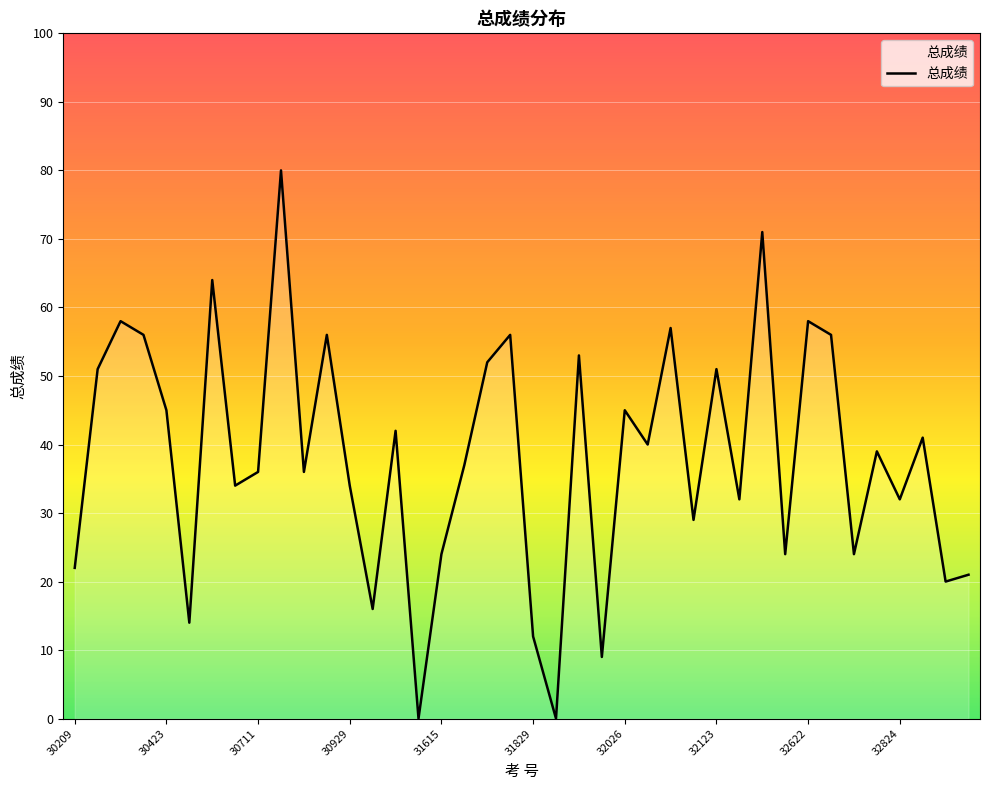

What is the greatest value displayed?

80